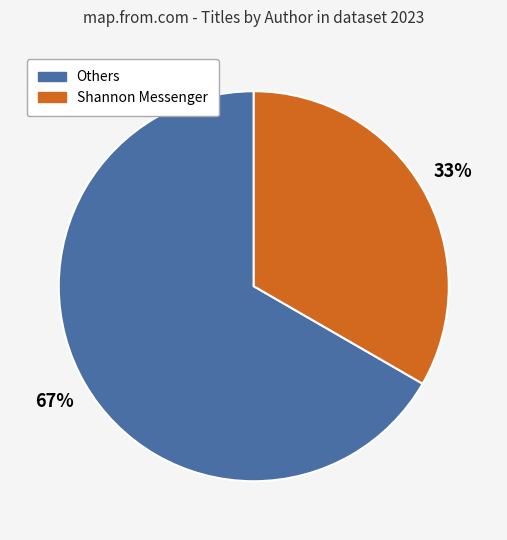

True or false: Others accounts for 67% of the total.

True